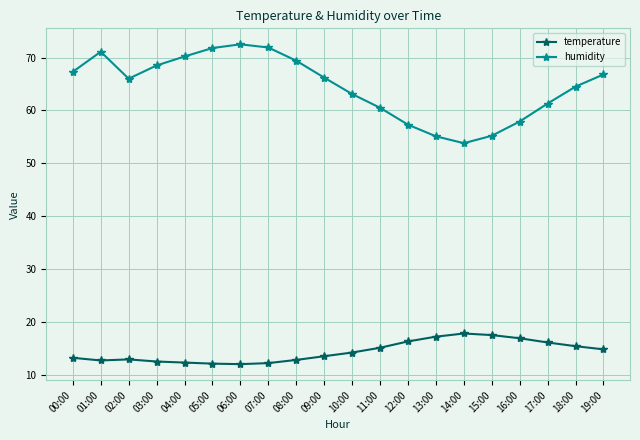

What is the sum of the humidity values at 12:00 and 18:00?

121.8